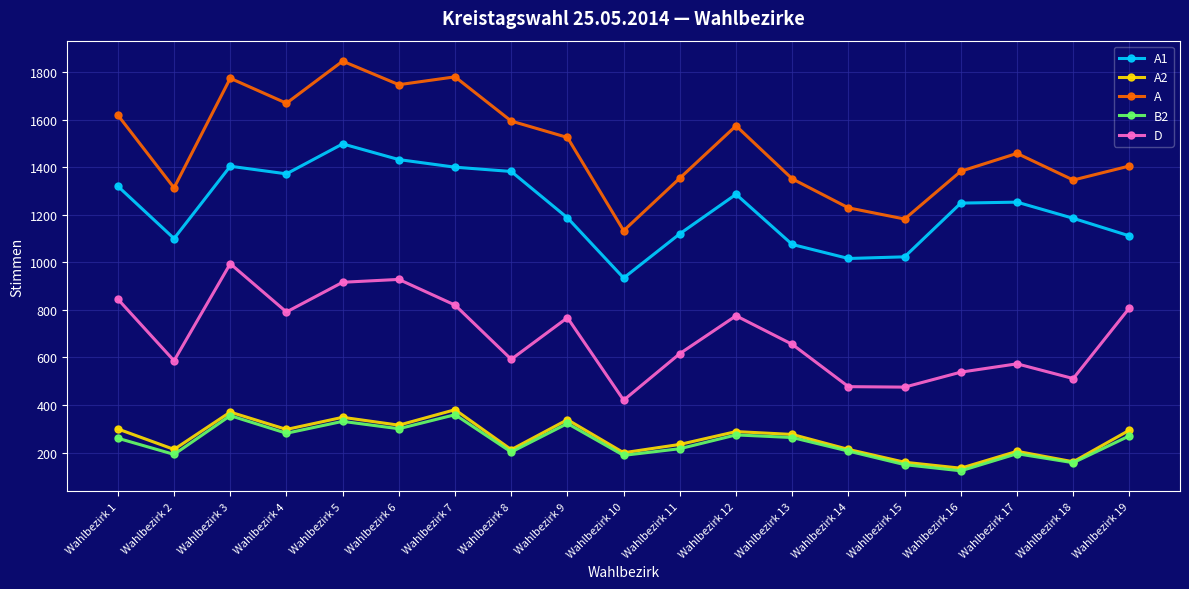

What is the difference between the highest and lowest values at Wahlbezirk 9?

1203